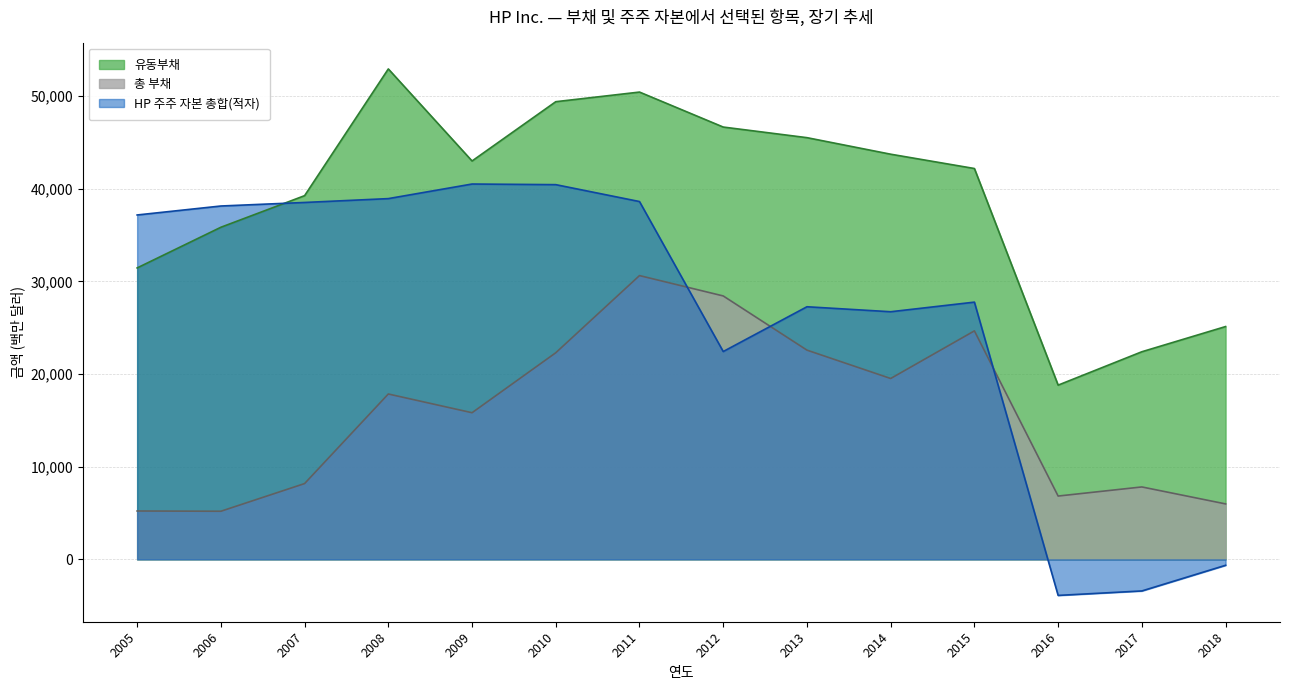

Reading left to right, extract all data points from this chart.

유동부채: 31460	35850	39260	52939	43003	49403	50442	46666	45521	43735	42191	18808	22412	25131
총 부채: 5223	5195	8183	17852	15830	22304	30634	28436	22587	19525	24665	6836	7819	5987
HP 주주 자본 총합(적자): 37176	38144	38526	38942	40517	40449	38625	22436	27269	26731	27768	-3889	-3408	-639